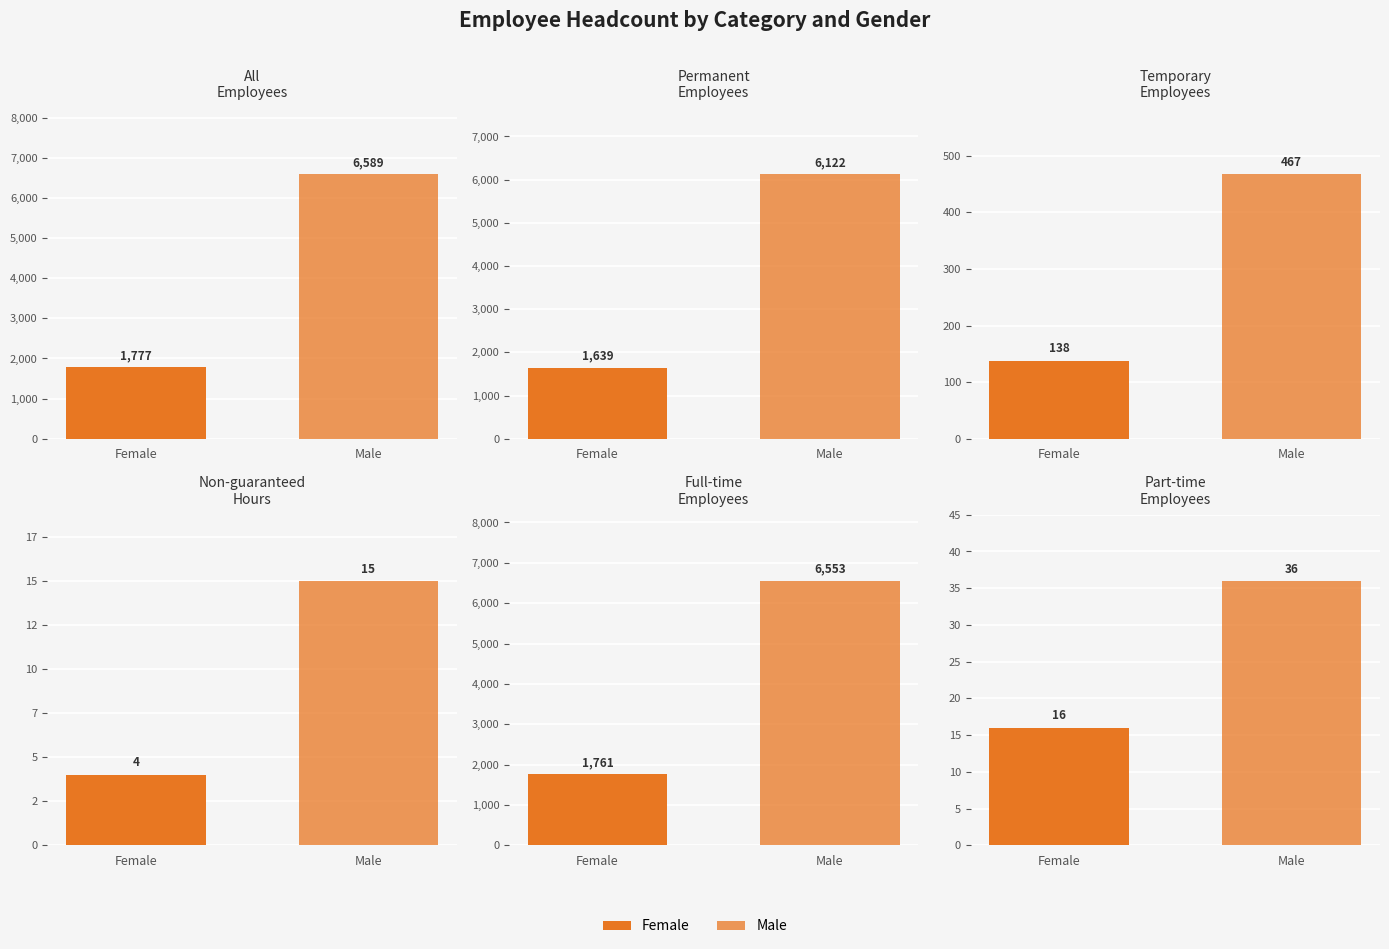

What is the difference between the Female values at Number of
employees and Number of
non-guaranteed
hours employees?

1773